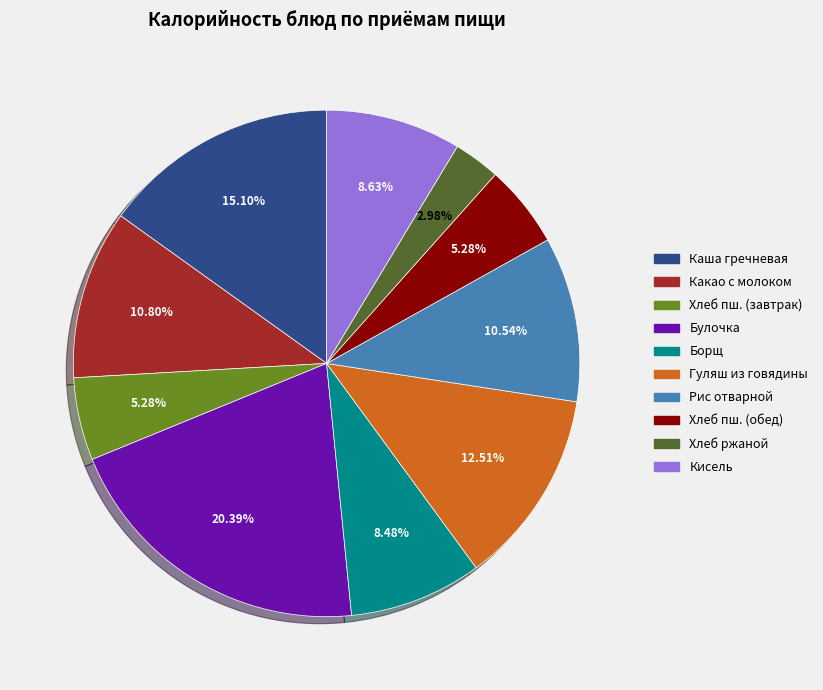

Does any single category account for the majority?

No